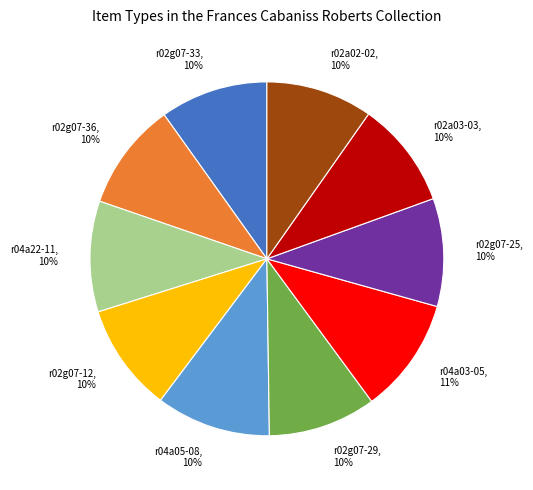

Is it true that r04a03-05 is 1% of the pie?

False